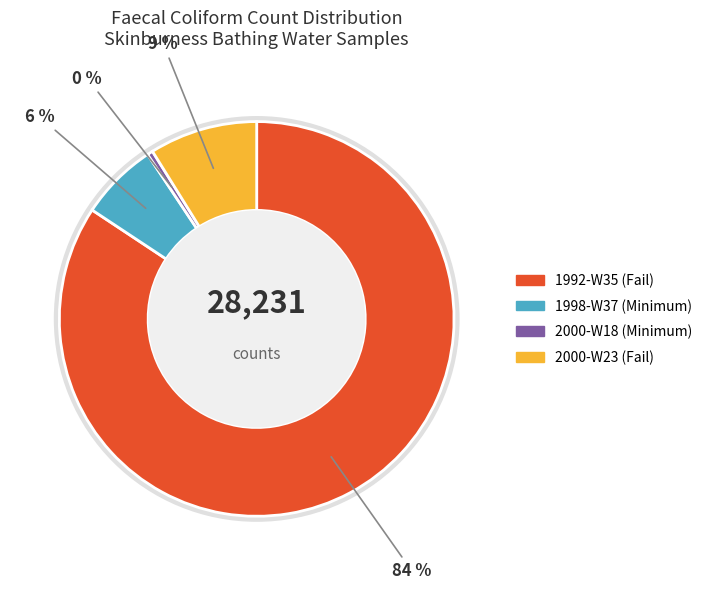

How many slices are in this pie chart?

4